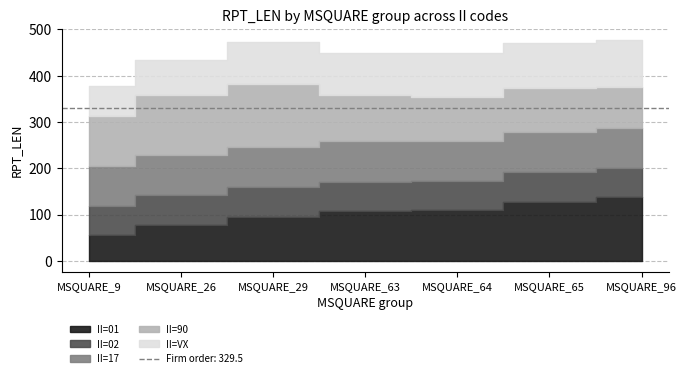

Count the number of categories in the chart.

7